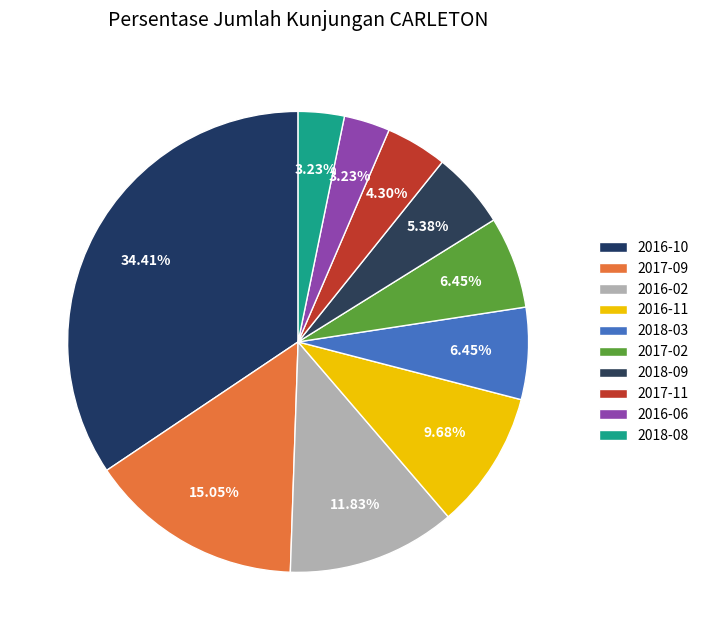

Does 2017-09 represent more than half of the total?

No